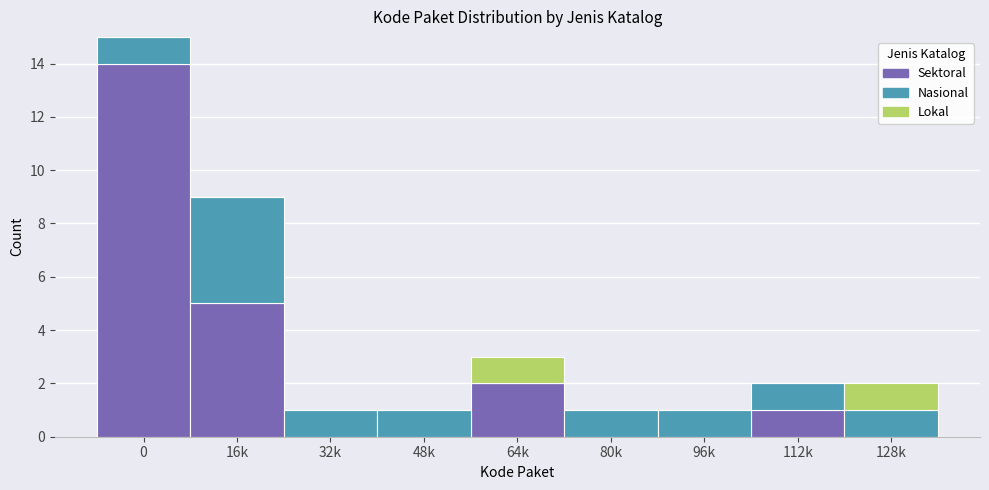

Reading left to right, list the values for the Sektoral series.

0=14	16k=5	32k=0	48k=0	64k=2	80k=0	96k=0	112k=1	128k=0